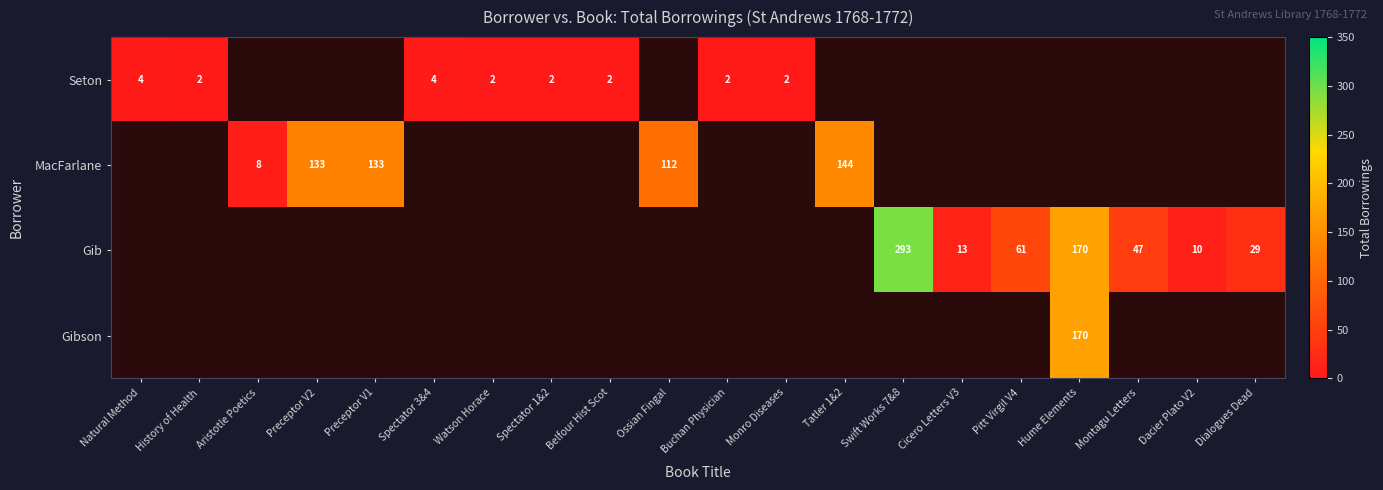

Which has a higher value, Montagu Letters or Preceptor V1?

Preceptor V1